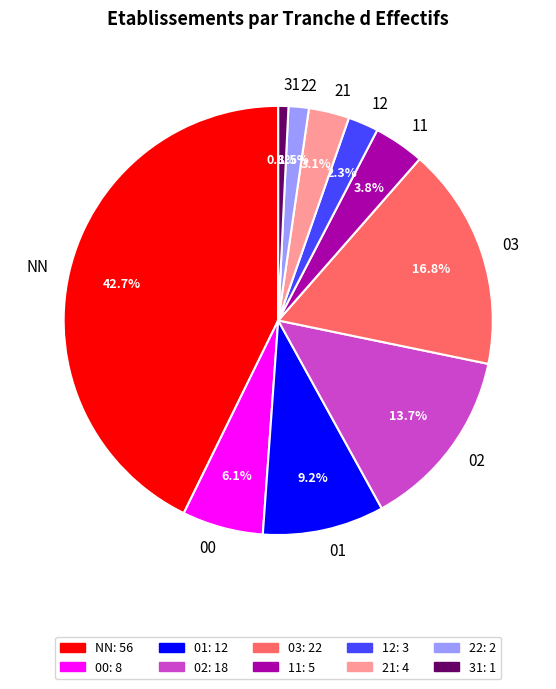

Does 21 account for over 50% of the chart?

No